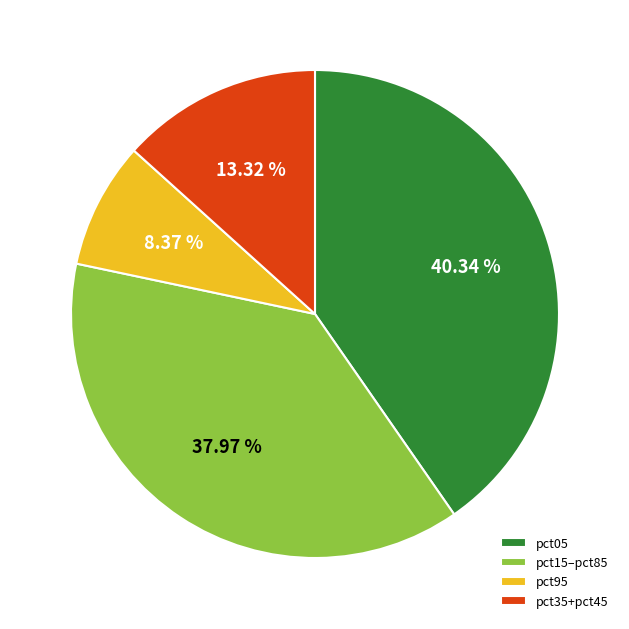

Is there a majority slice in this chart?

No